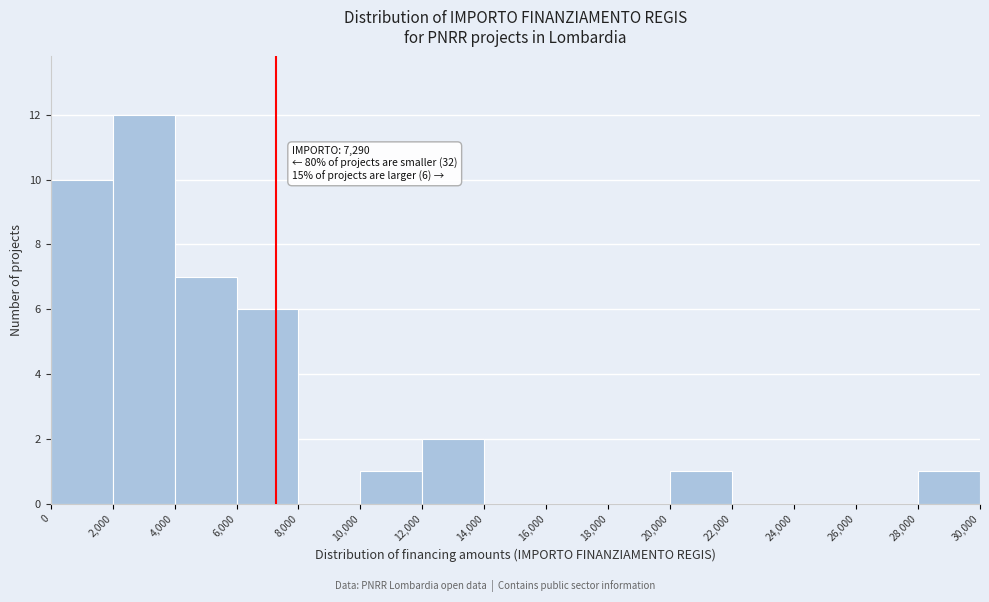

Which range on the x-axis has the tallest bar?

2,000 to 4,000